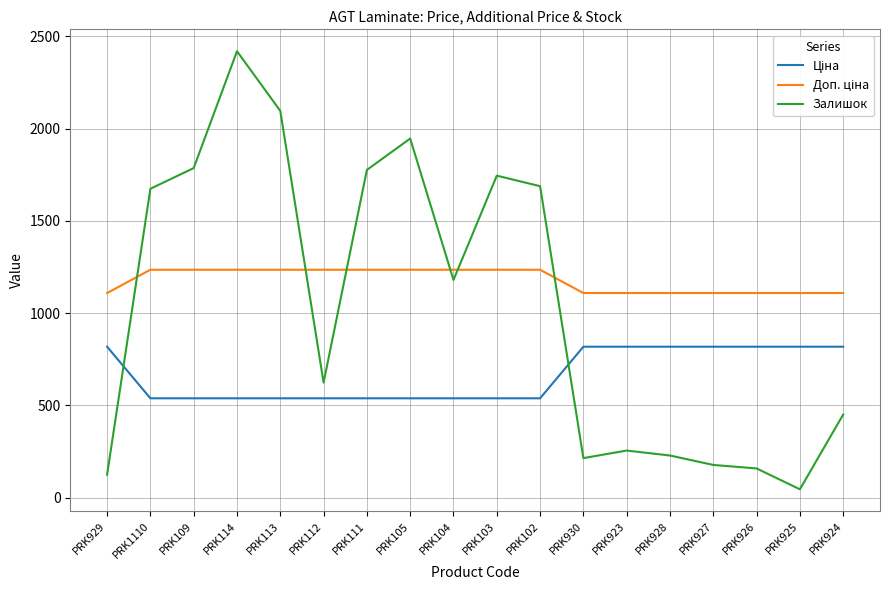

How many lines are shown in the chart?

3